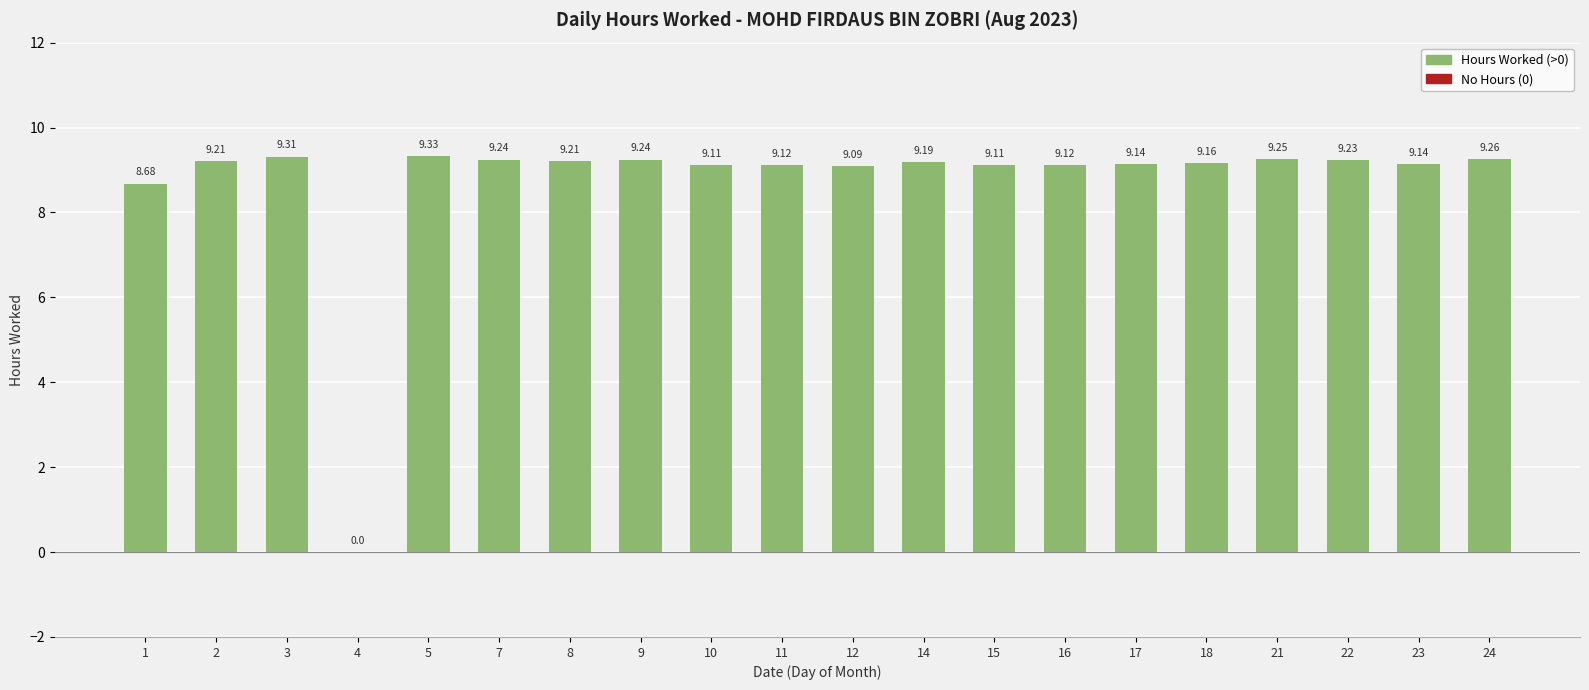

What is the sum of all values?

174.1